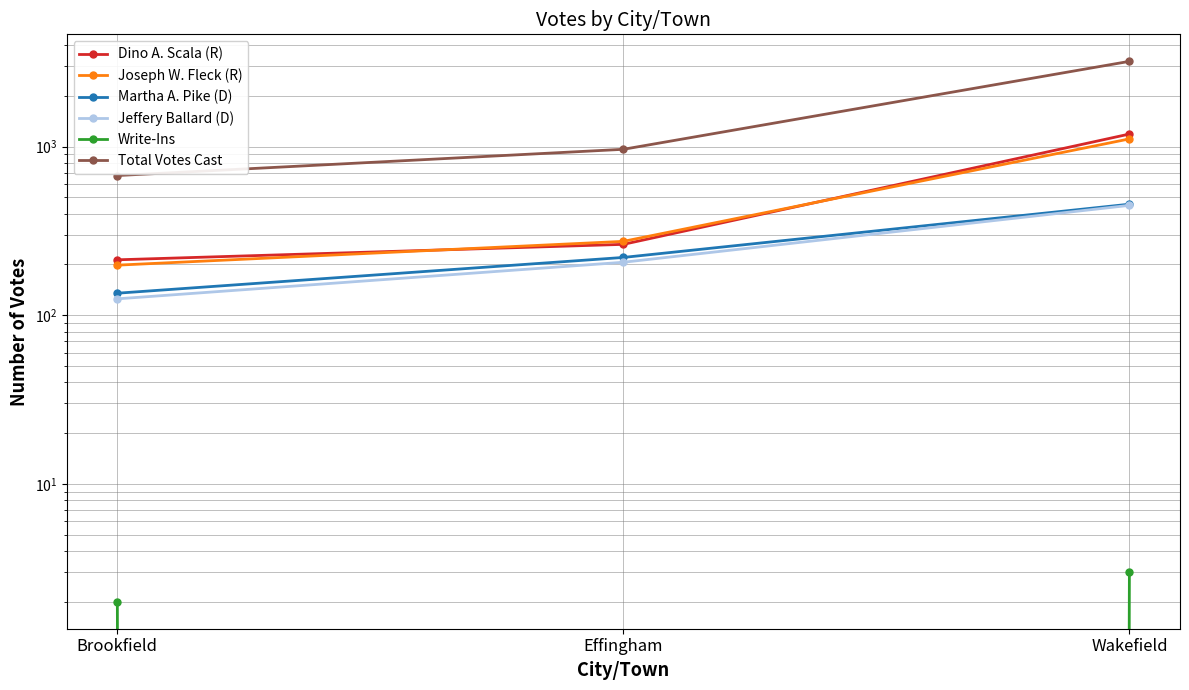

What is the value of the Joseph W. Fleck (R) point at the 3rd from the left?

1110